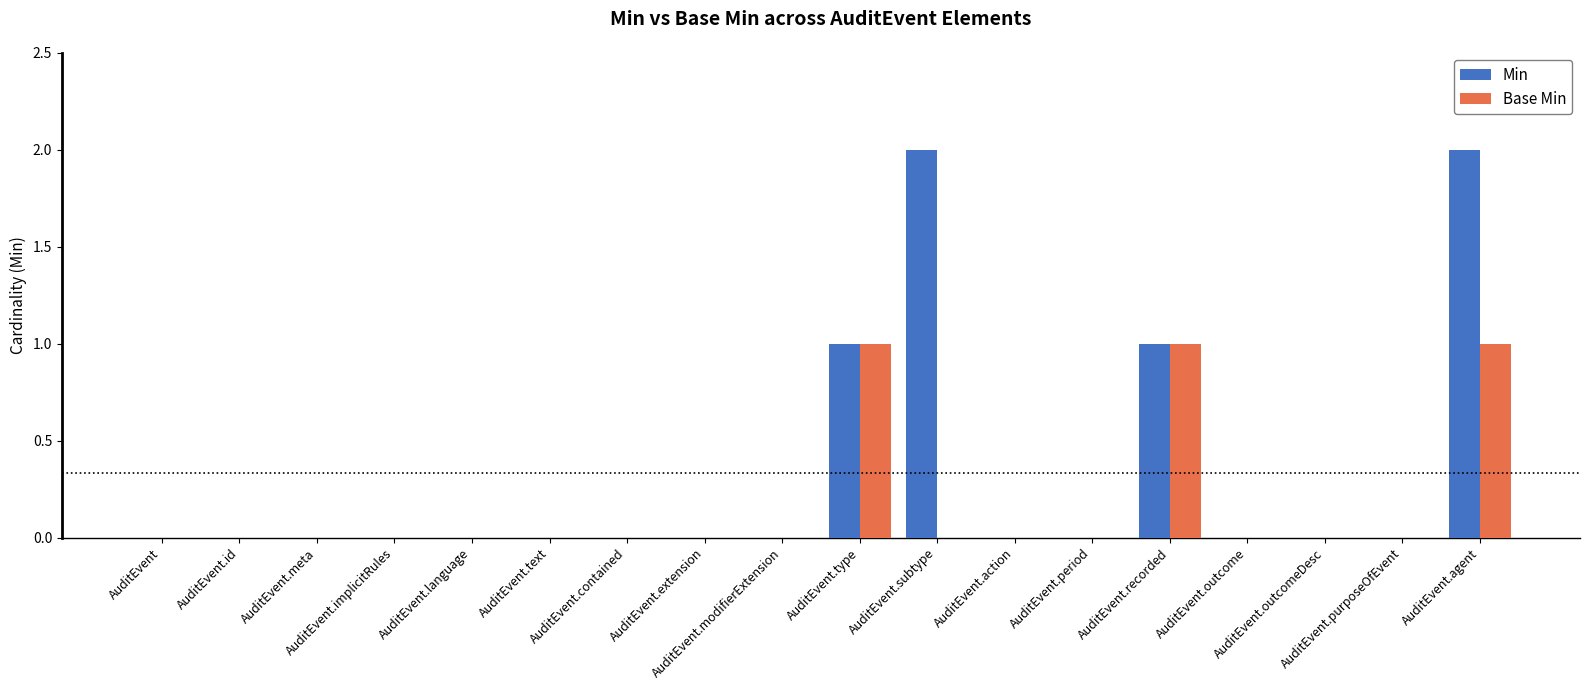

How many groups of bars are there?

18